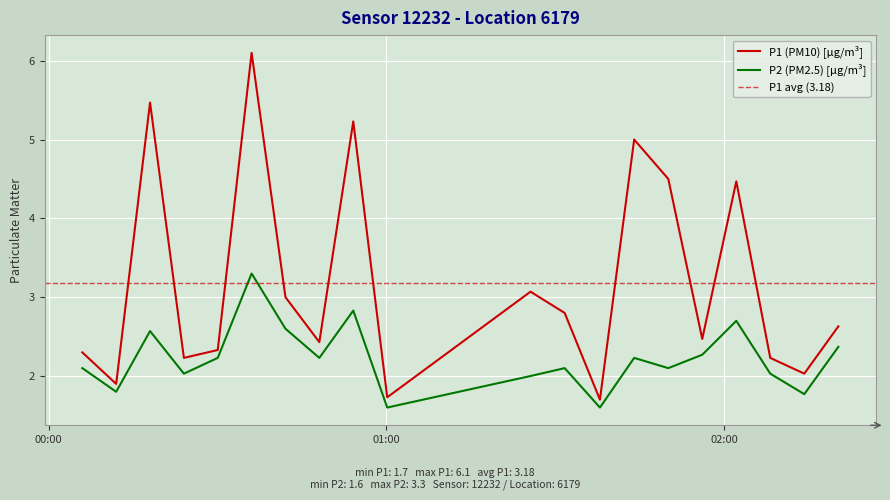

True or false: P2 and P1 cross at least once.

False